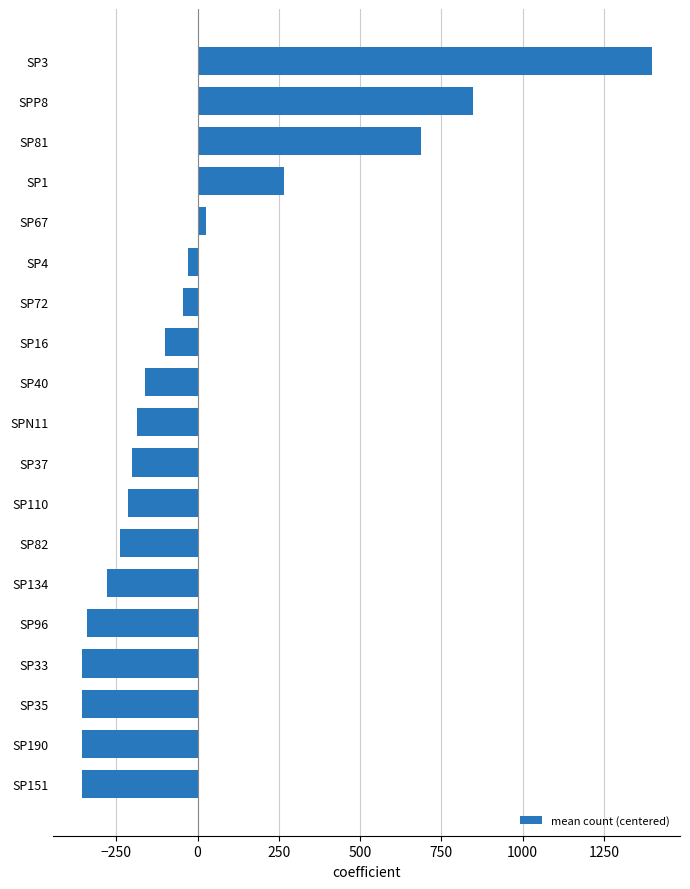

What is the sum of the values at SP82 and SP35?

-596.6